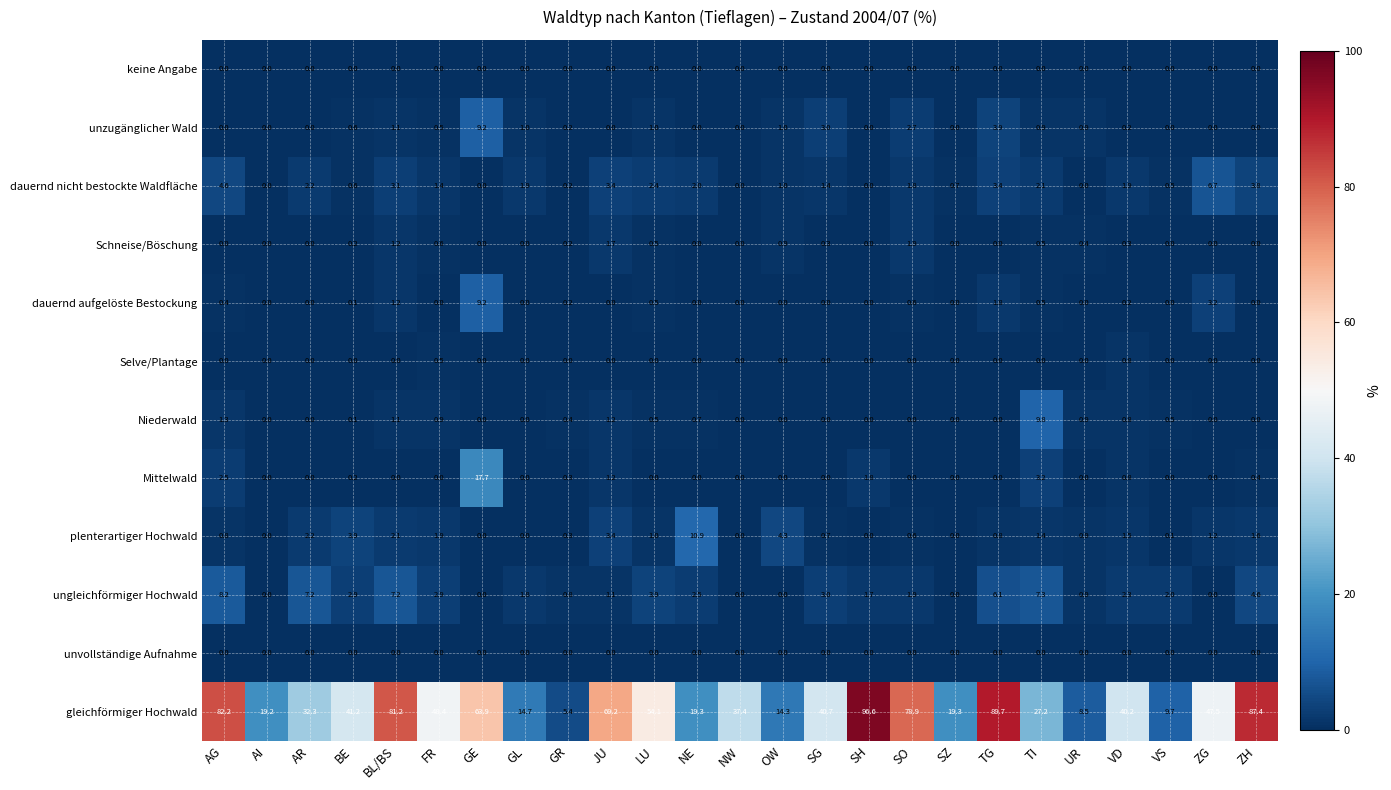

How many categories are shown in the chart?

25